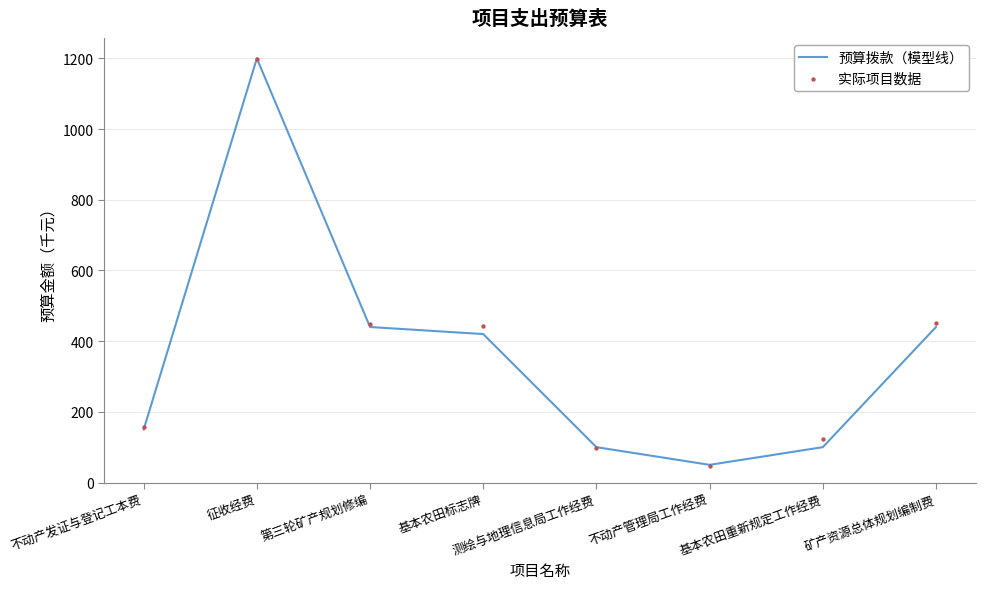

What are all the series names shown in the legend?

预算拨款（模型线）, 实际项目数据